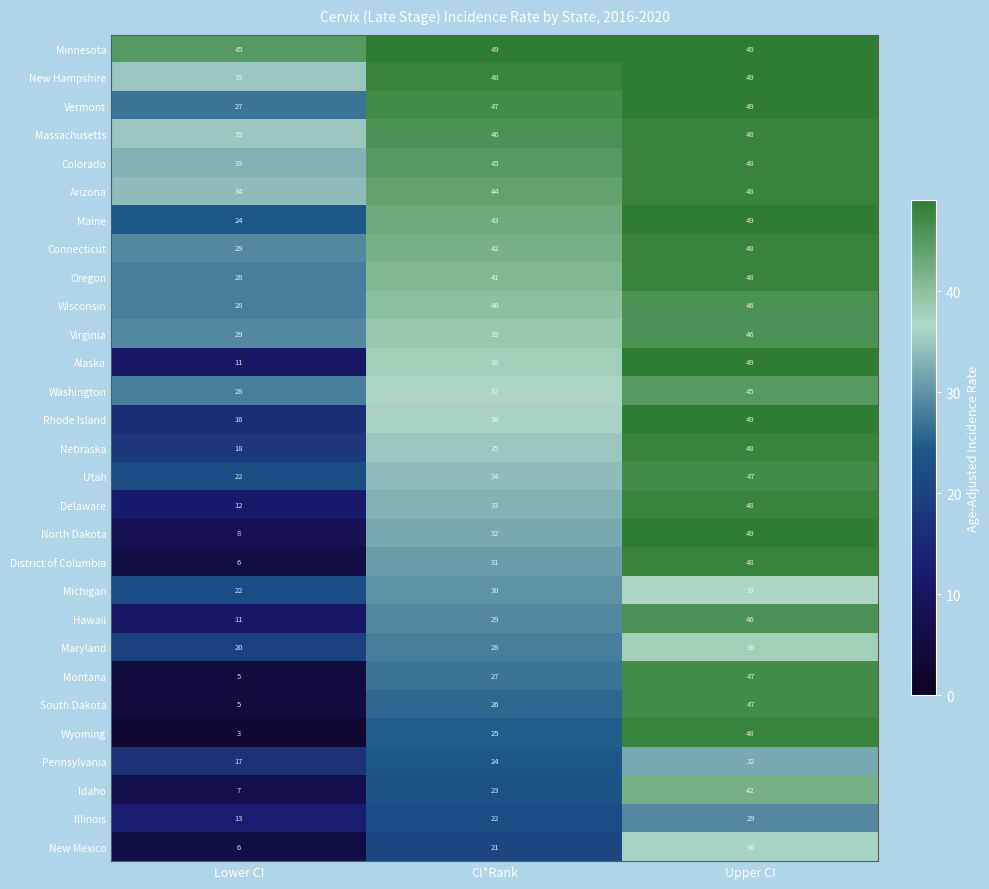

At which category does the chart reach its minimum across all series?

Lower CI